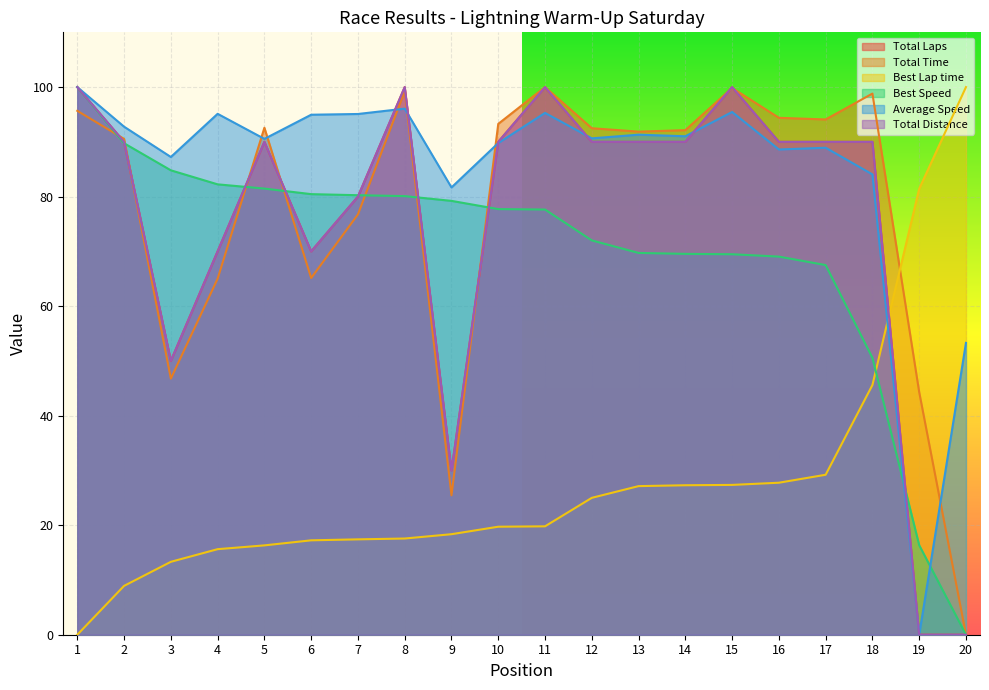

Which series has the largest total across all categories?

Average Speed